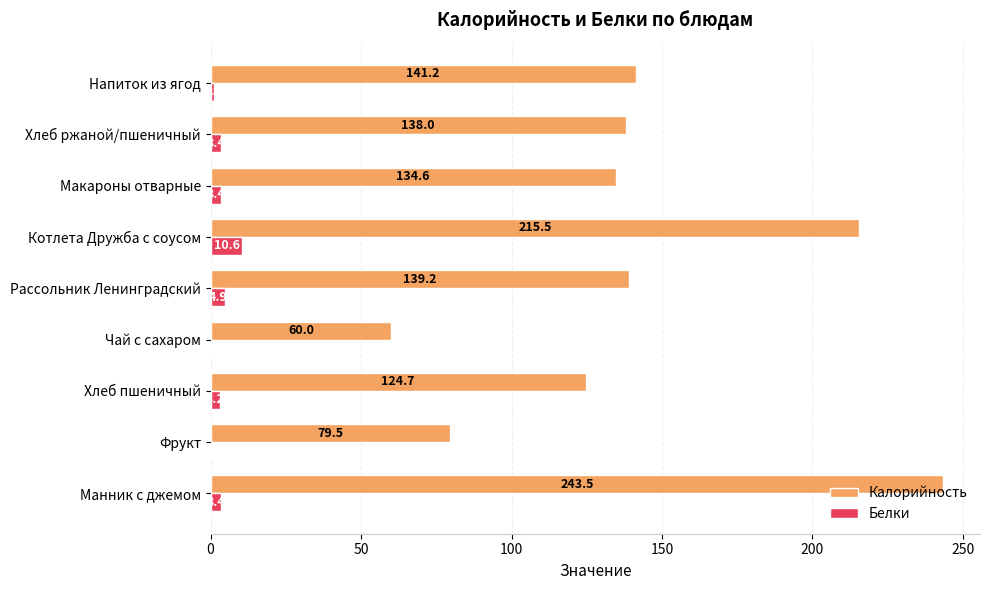

At which category is the sum across all series the highest?

Манник с джемом